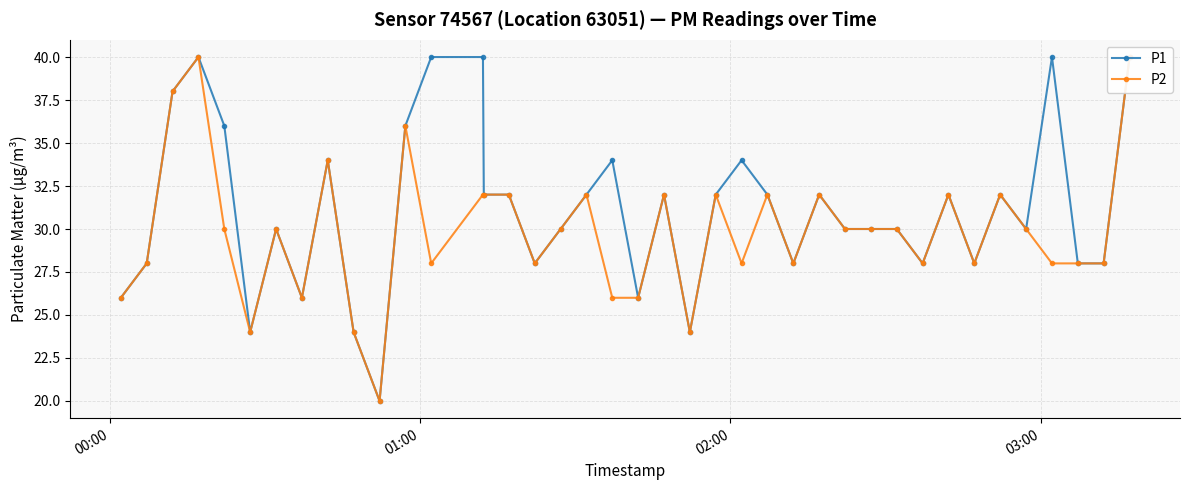

What is the difference between the second highest and minimum values in the P2 series?

20